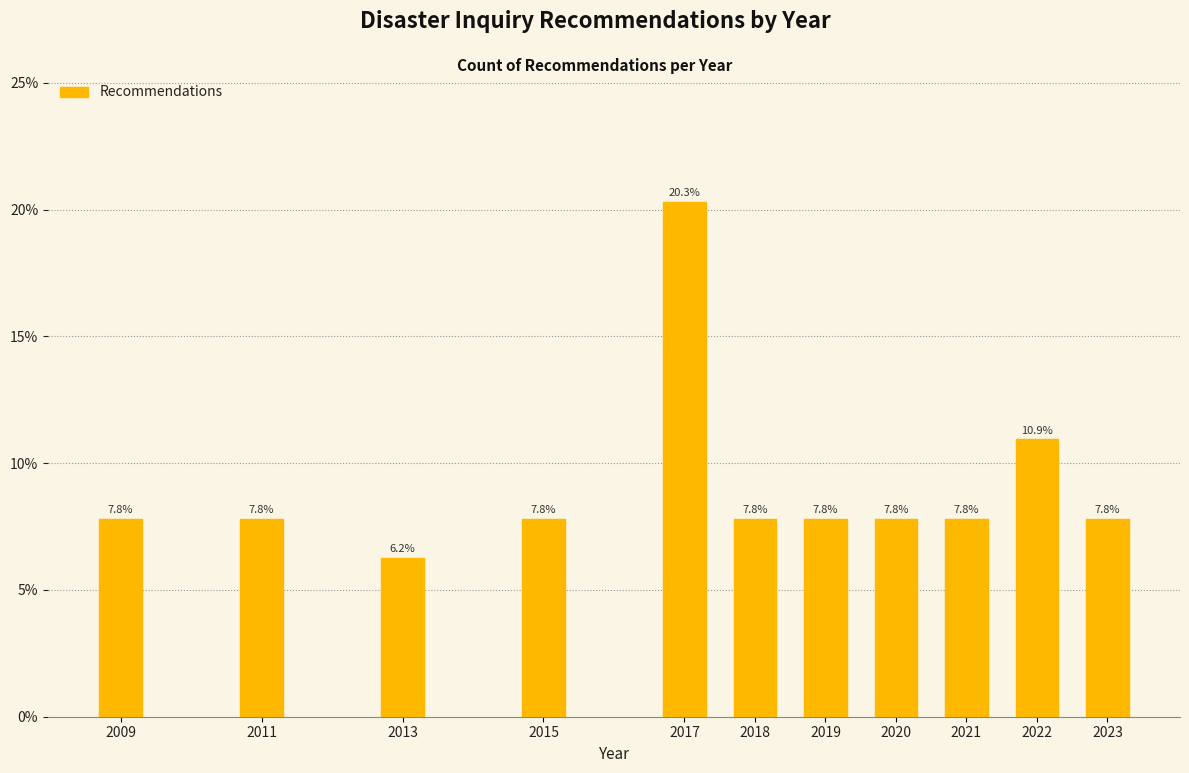

What value does the data have at 2020?

7.8